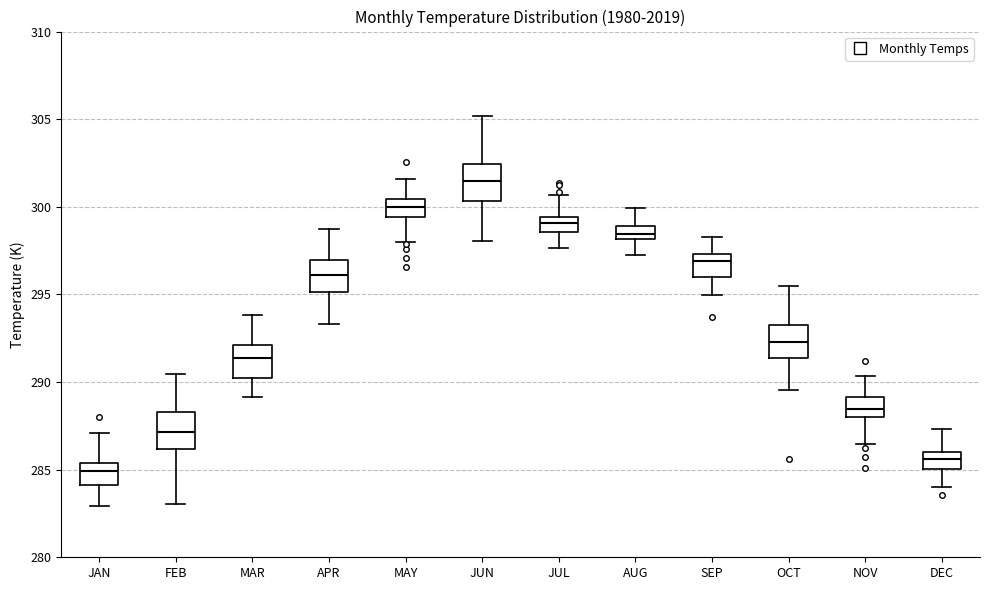

Which box's median line is the lowest?

JAN